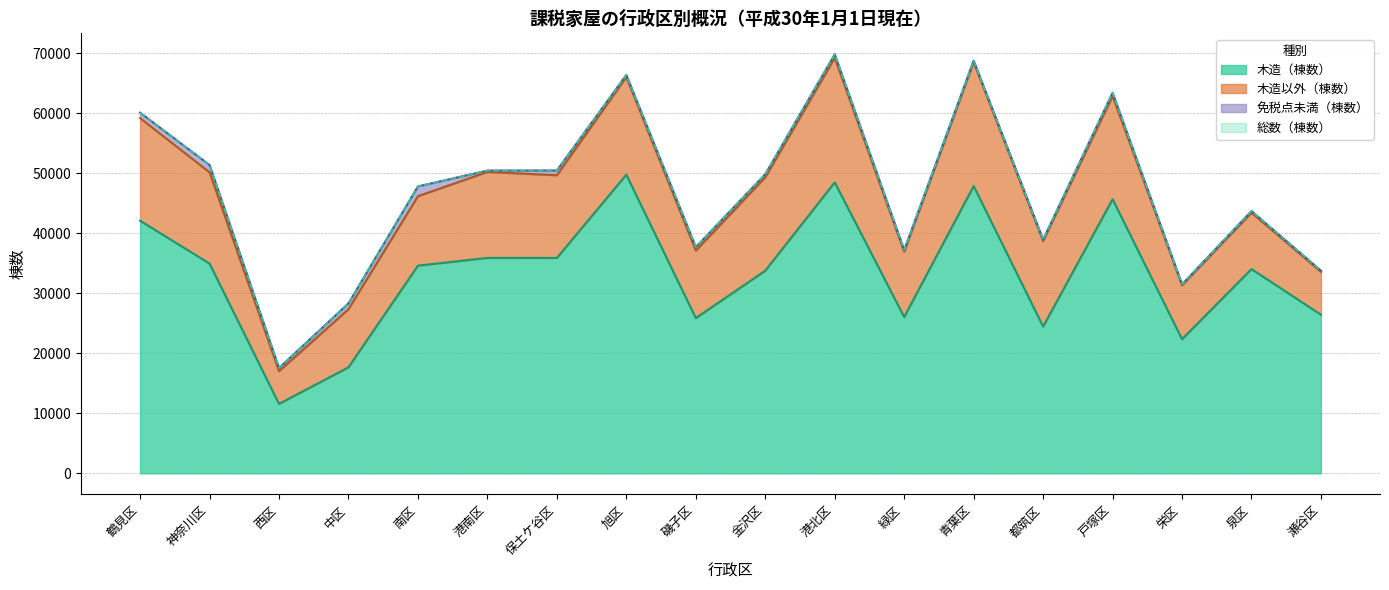

How many data points does each series have?

18